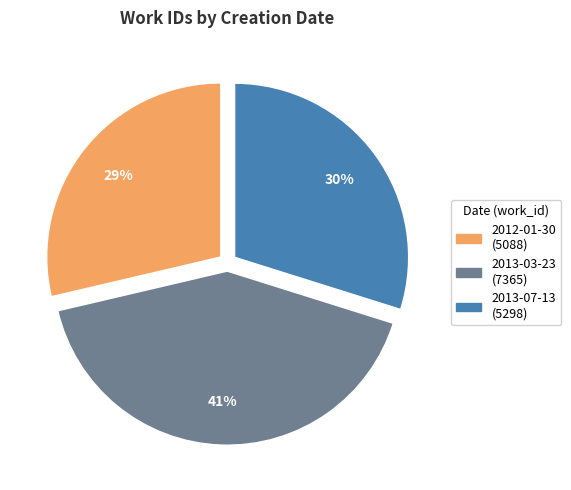

What percentage is the 2013-07-13 slice, to the nearest percent?

30%